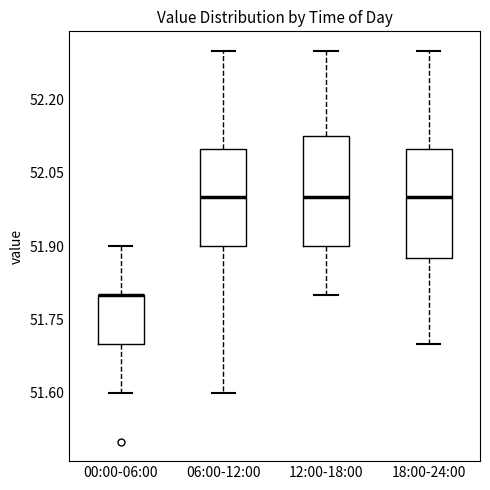

Reading left to right, transcribe this box plot: for each box, give where its median line is, the range the box spans, and where its two whiskers end, as read against the y-axis. The values are not printed on the chart, so give them approximately, as read against the axis.

00:00-06:00: median 51.80 (drawn on the box's upper edge), box 51.70 to 51.80, whiskers 51.60 to 51.90
06:00-12:00: median 52.00, box 51.90 to 52.10, whiskers 51.60 to 52.30
12:00-18:00: median 52.00, box 51.90 to 52.12, whiskers 51.80 to 52.30
18:00-24:00: median 52.00, box 51.88 to 52.10, whiskers 51.70 to 52.30